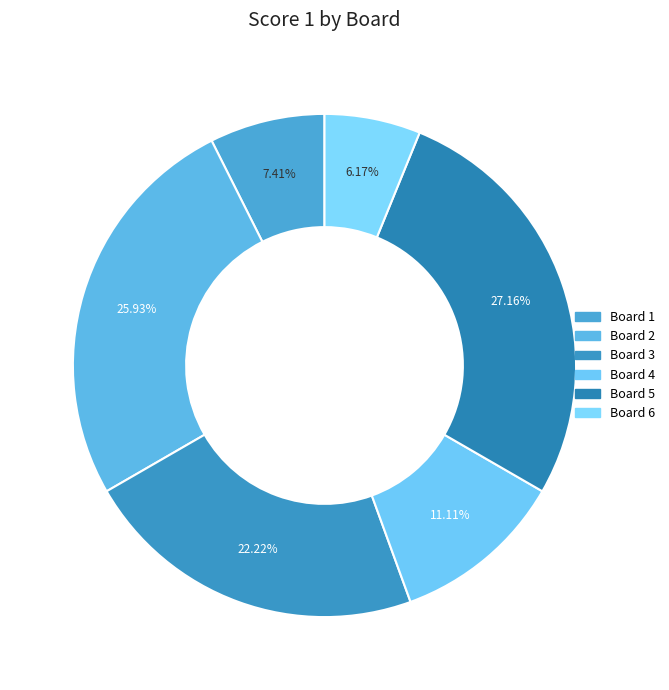

What is the largest slice in the pie chart?

Board 5